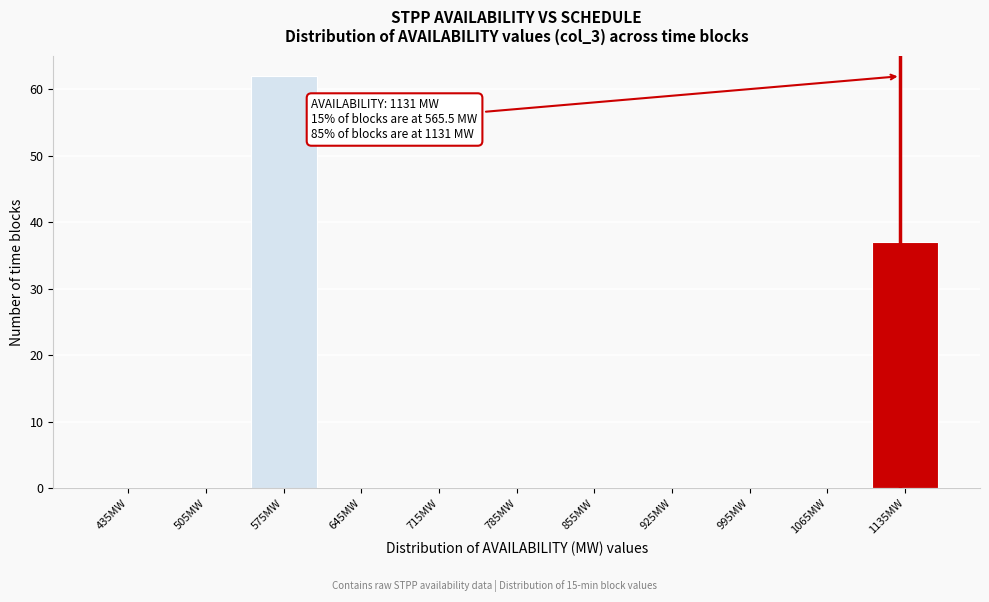

Over which range of the x-axis is the bar tallest?

540 to 610